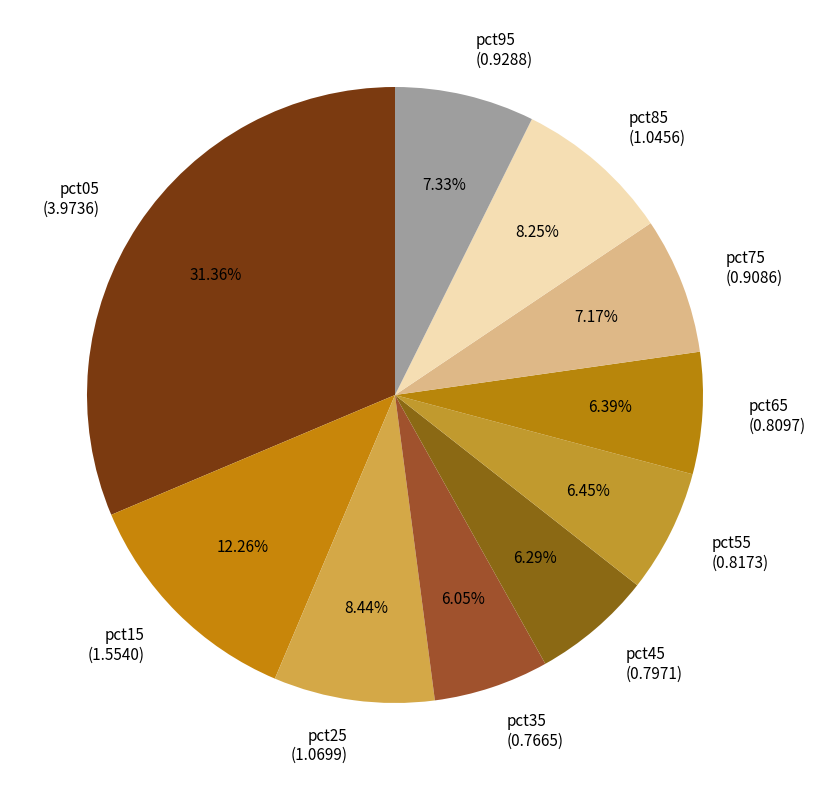

What percentage is NOT represented by pct65?

93.6%